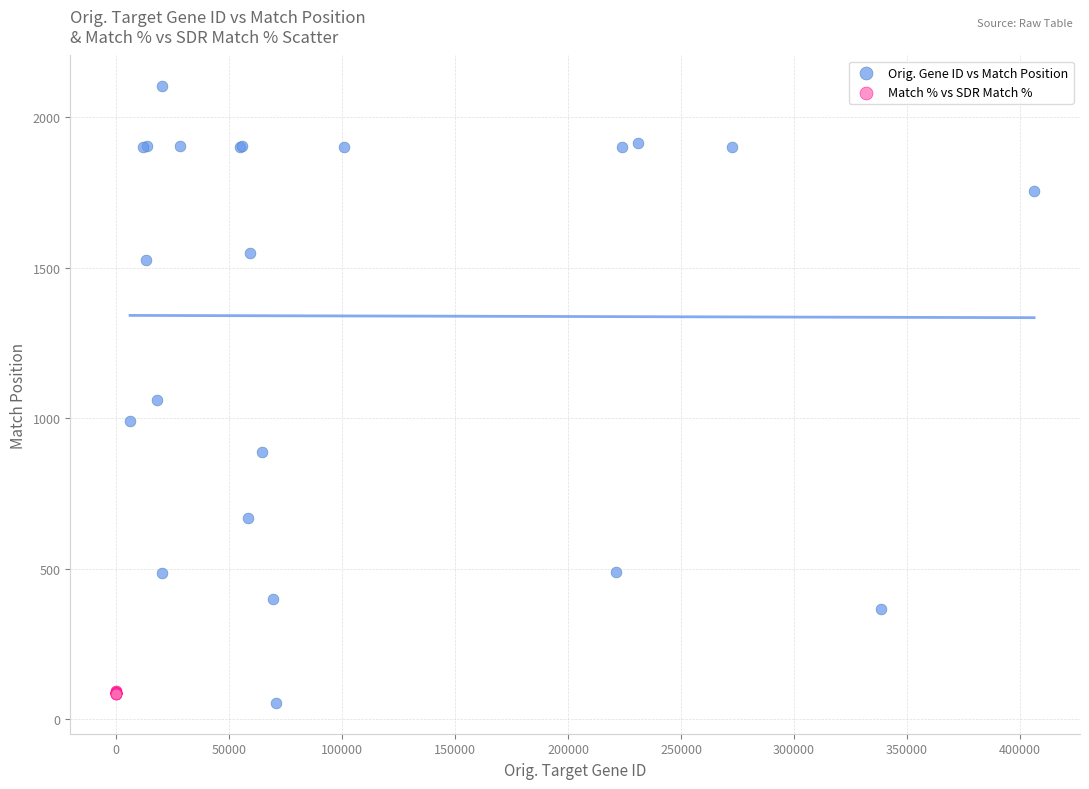

Which series has the largest Y range (max minus min)?

Orig. Gene ID vs Match Position